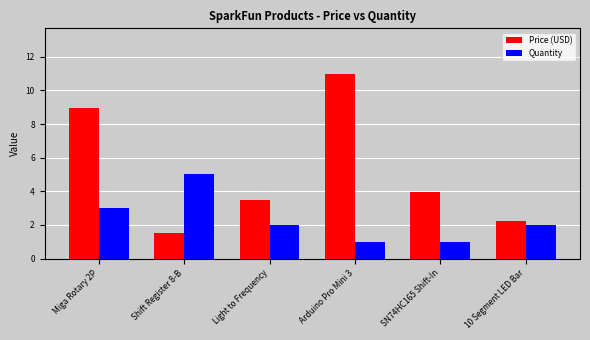

How many groups of bars are there?

6